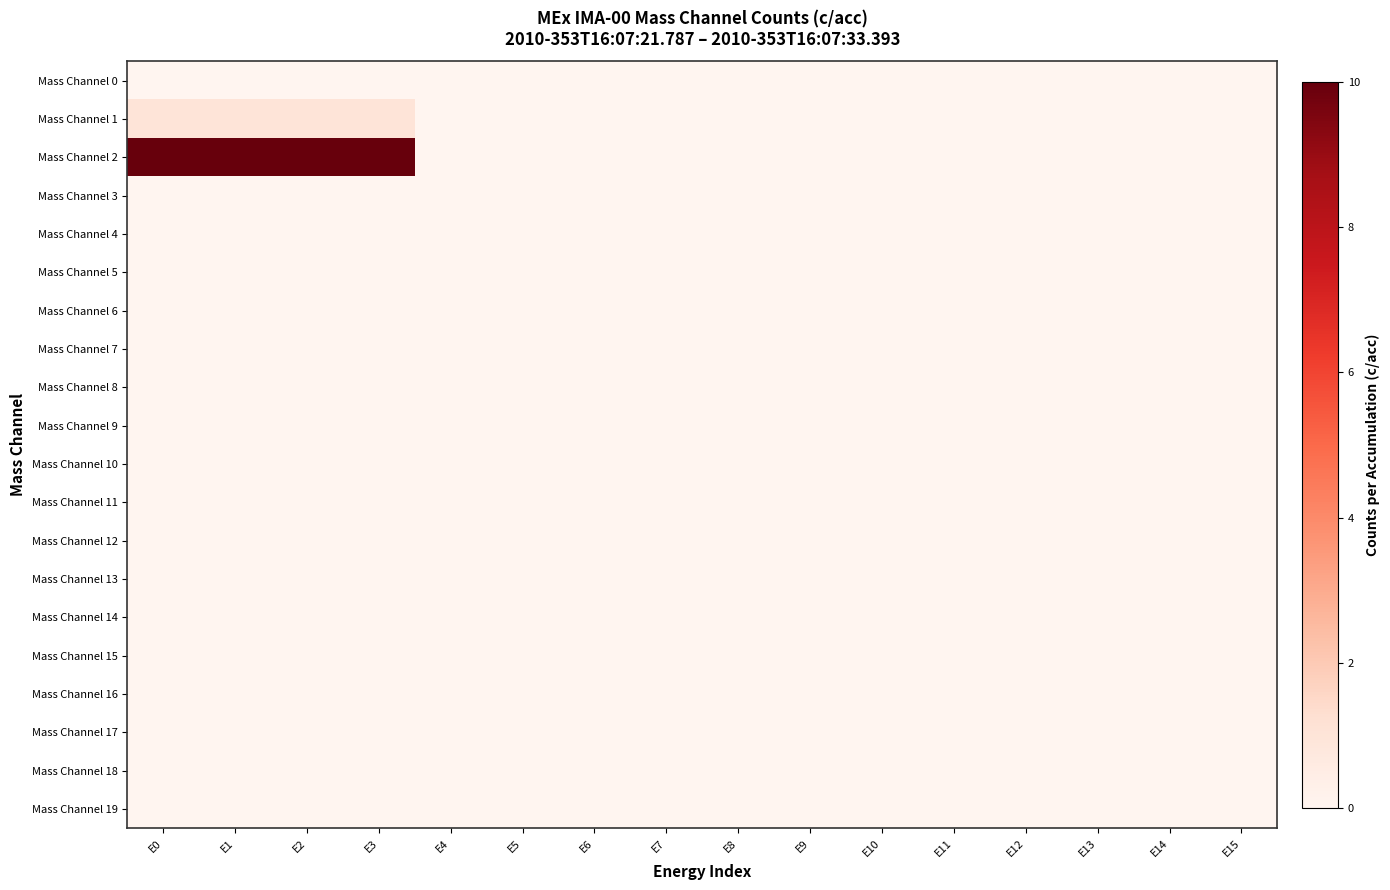

At which category is the sum across all series the highest?

E0